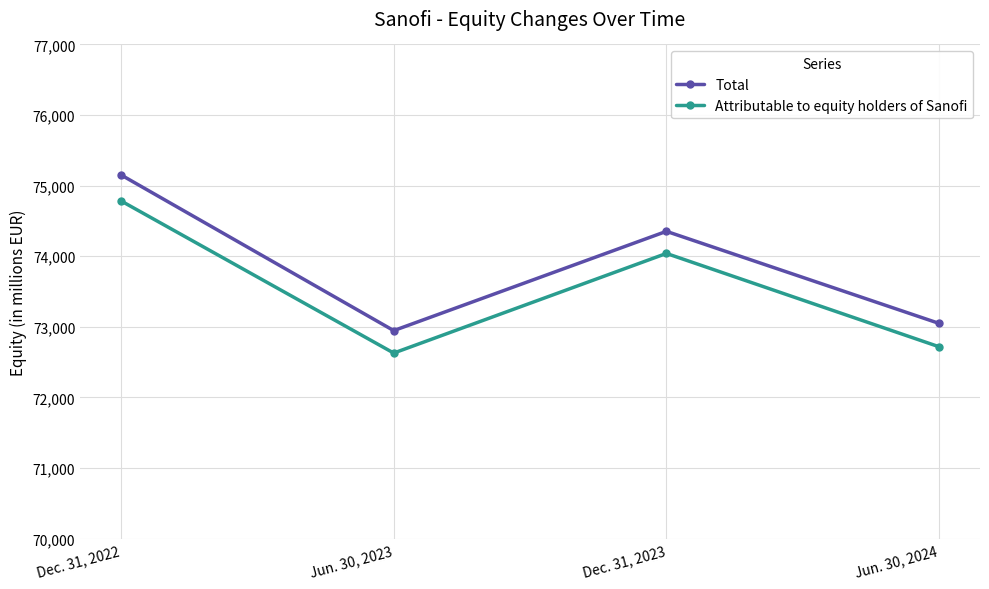

In Total, how many points are higher than both neighbors (excluding endpoints)?

1